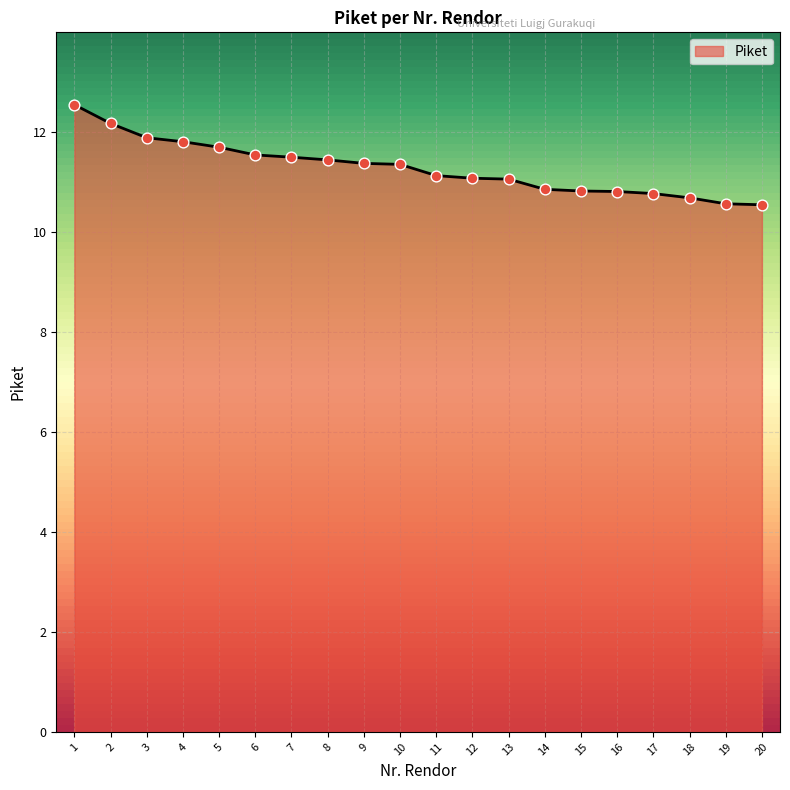

What is the change in value from 5 to 9?

-0.3